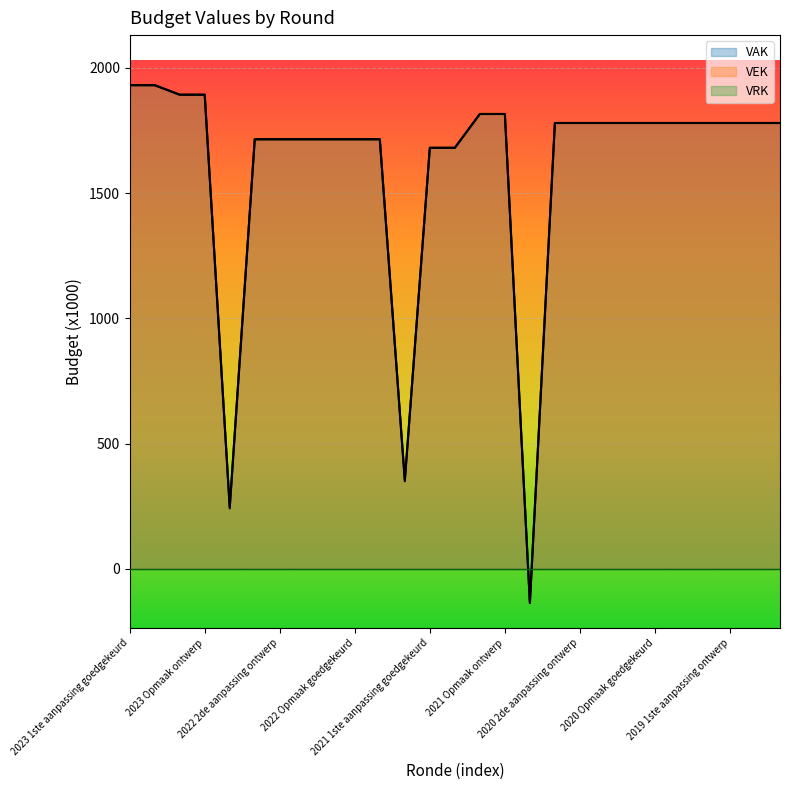

How many lines are shown in the chart?

3